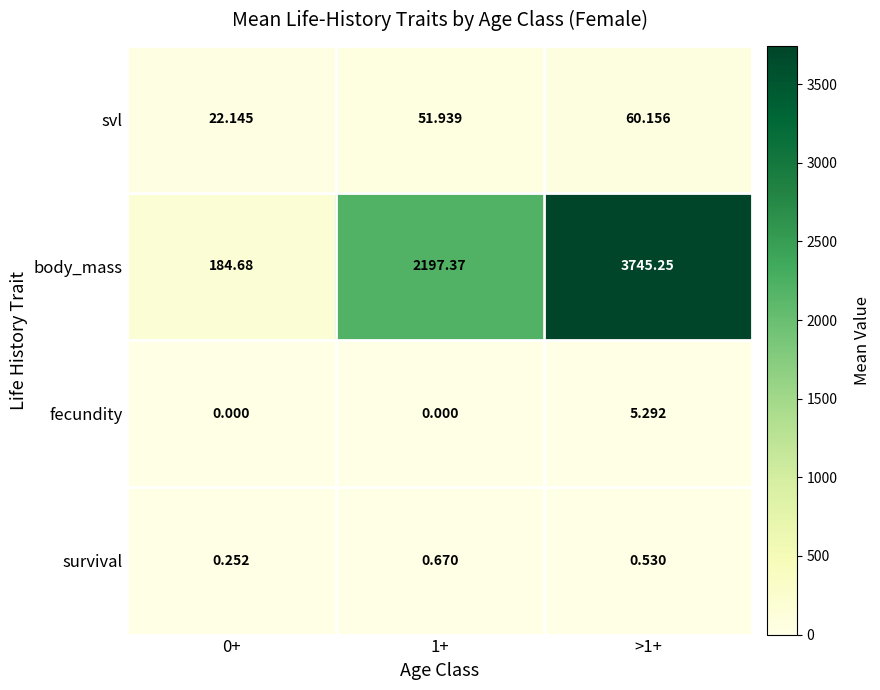

Which series has the largest total across all categories?

body_mass